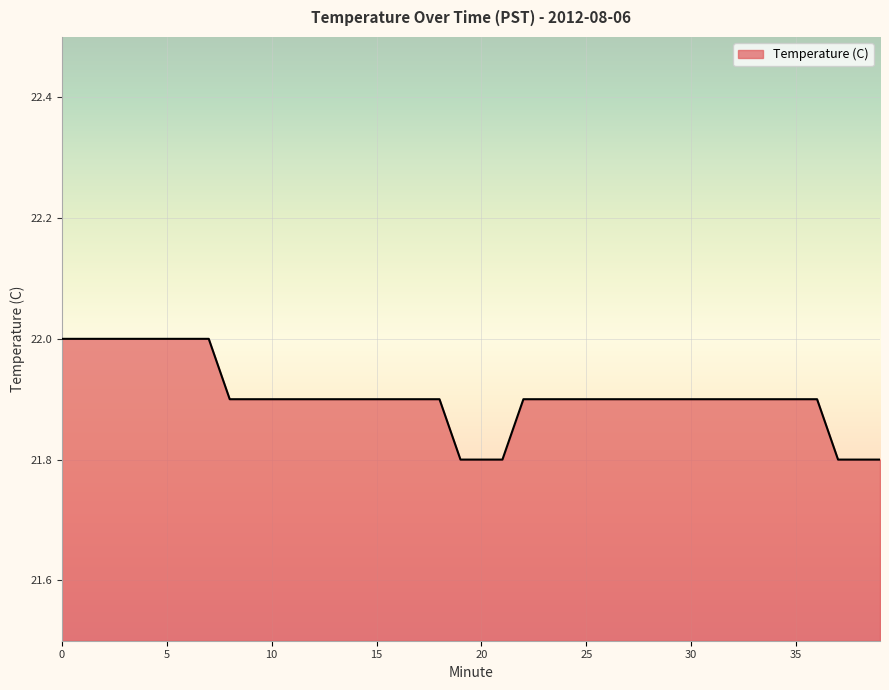

What is the maximum value shown in the chart?

22.0